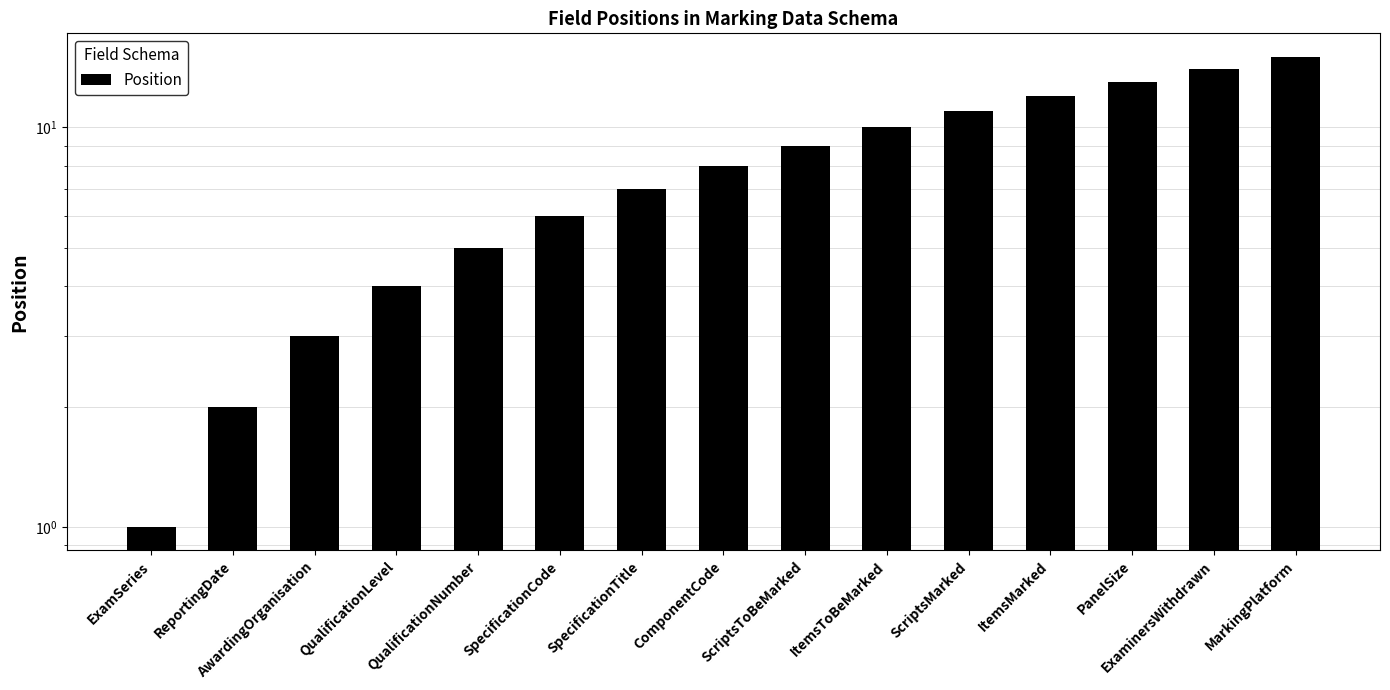

The chart shows a value of 20 at ScriptsMarked. True or false?

False